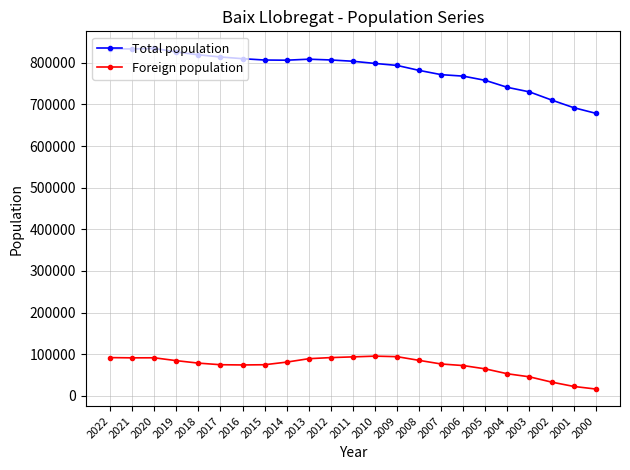

True or false: Total population and Foreign population cross at least once.

False